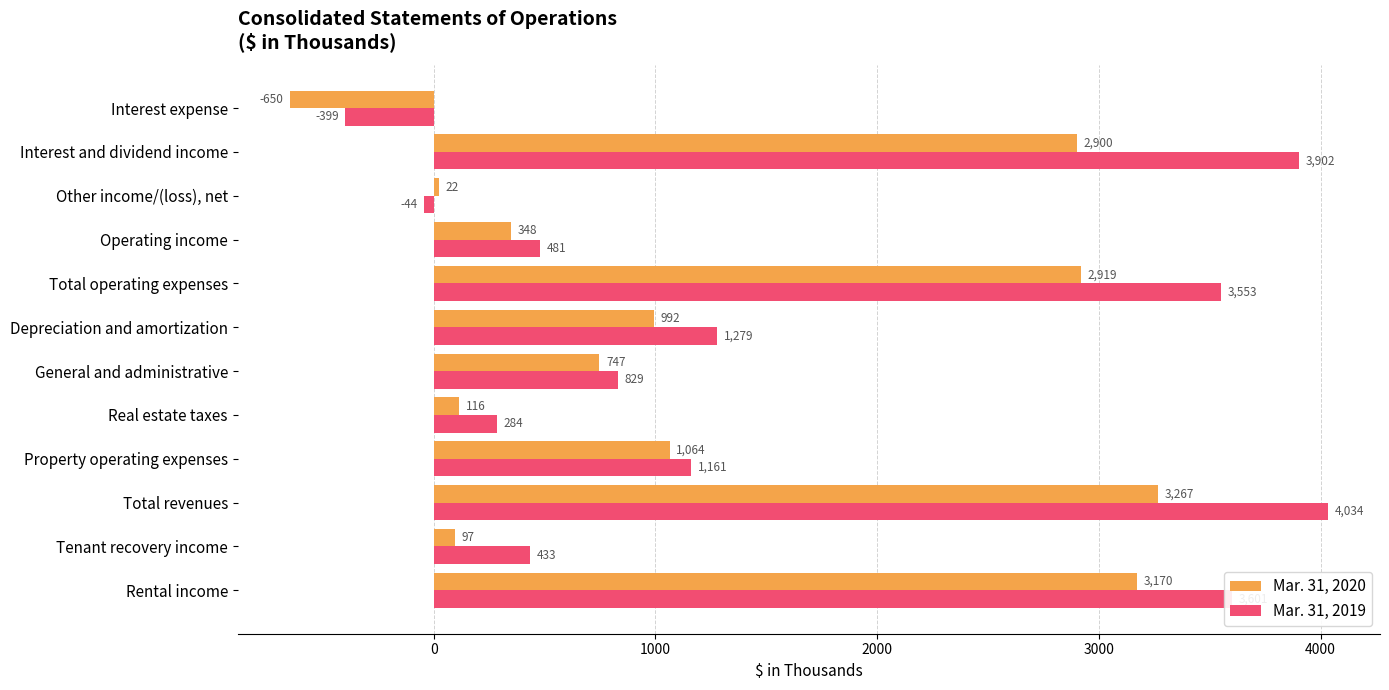

The Mar. 31, 2019 series shows -180 at Interest expense. True or false?

False